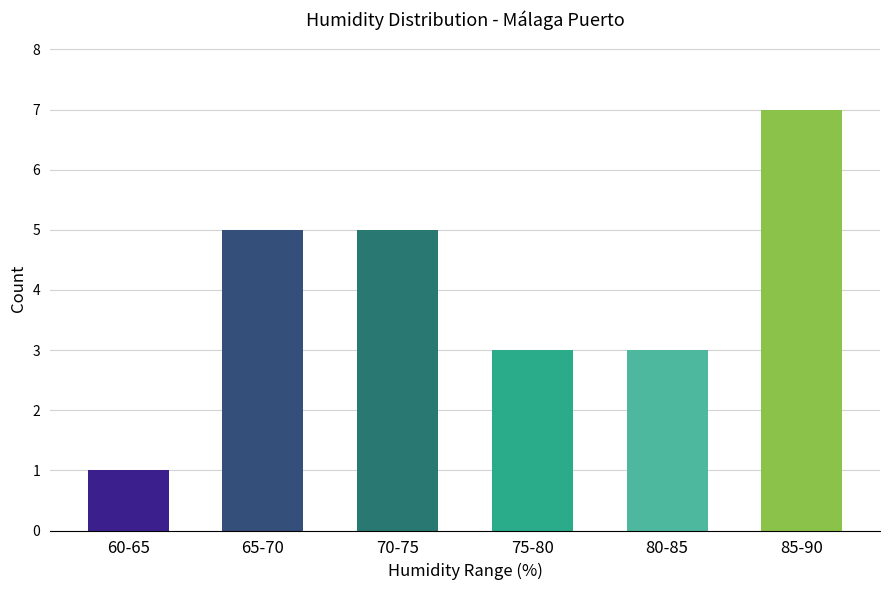

Is it true that the value at 70-75 is 5?

True